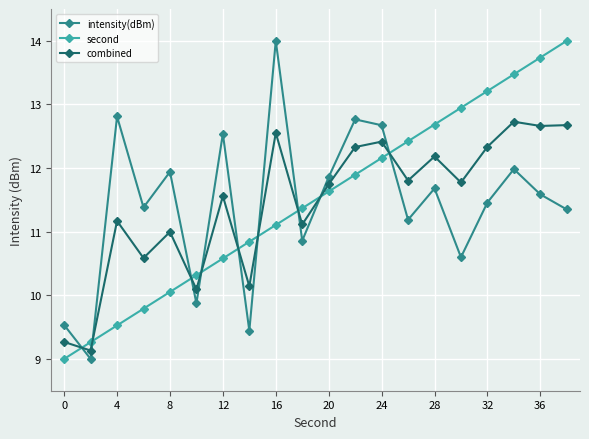

True or false: intensity(dBm) has more than 2 points higher than both neighbors.

True